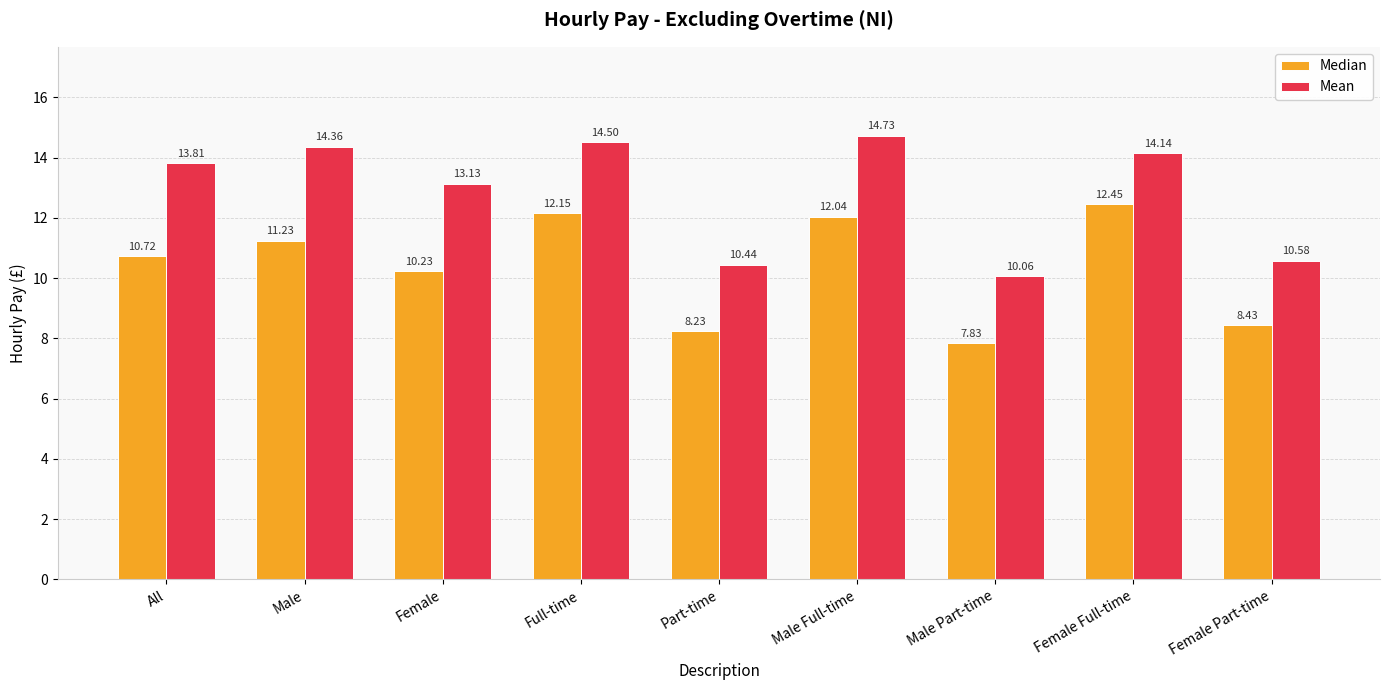

How many data points does each series have?

9